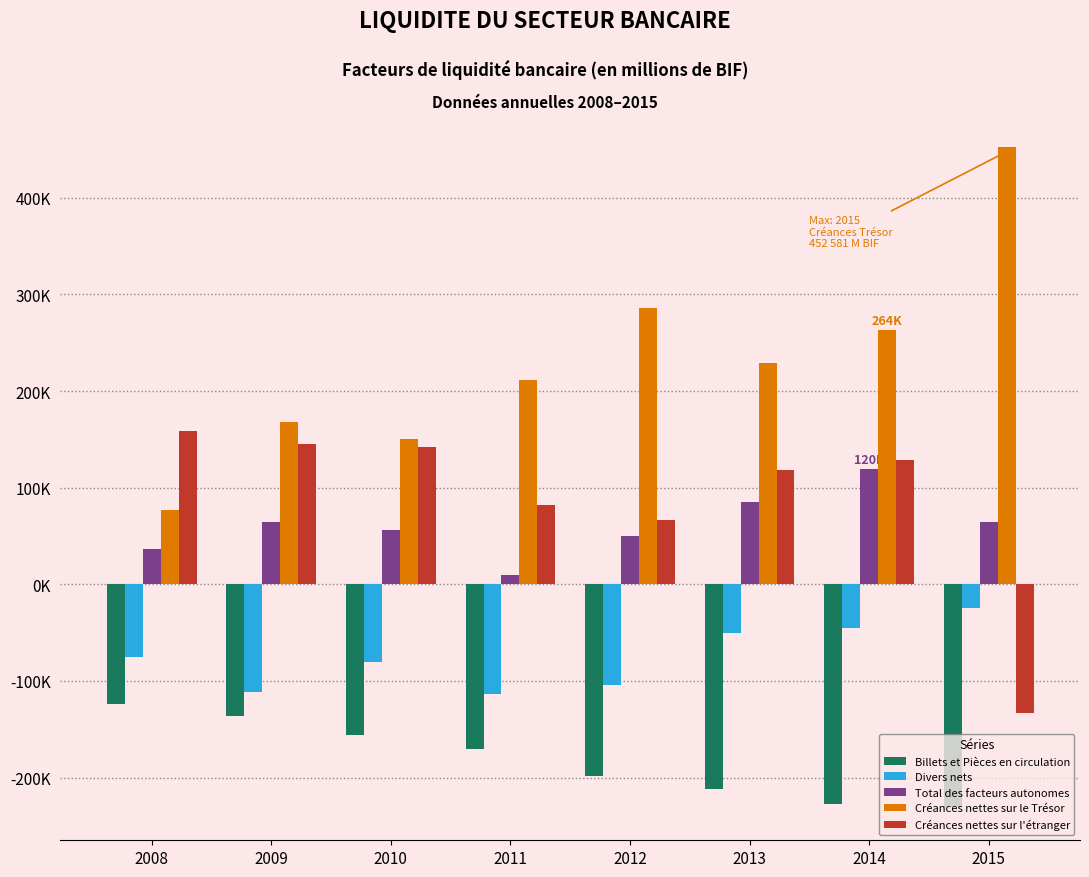

What is the maximum value for Divers nets?

-24111.8